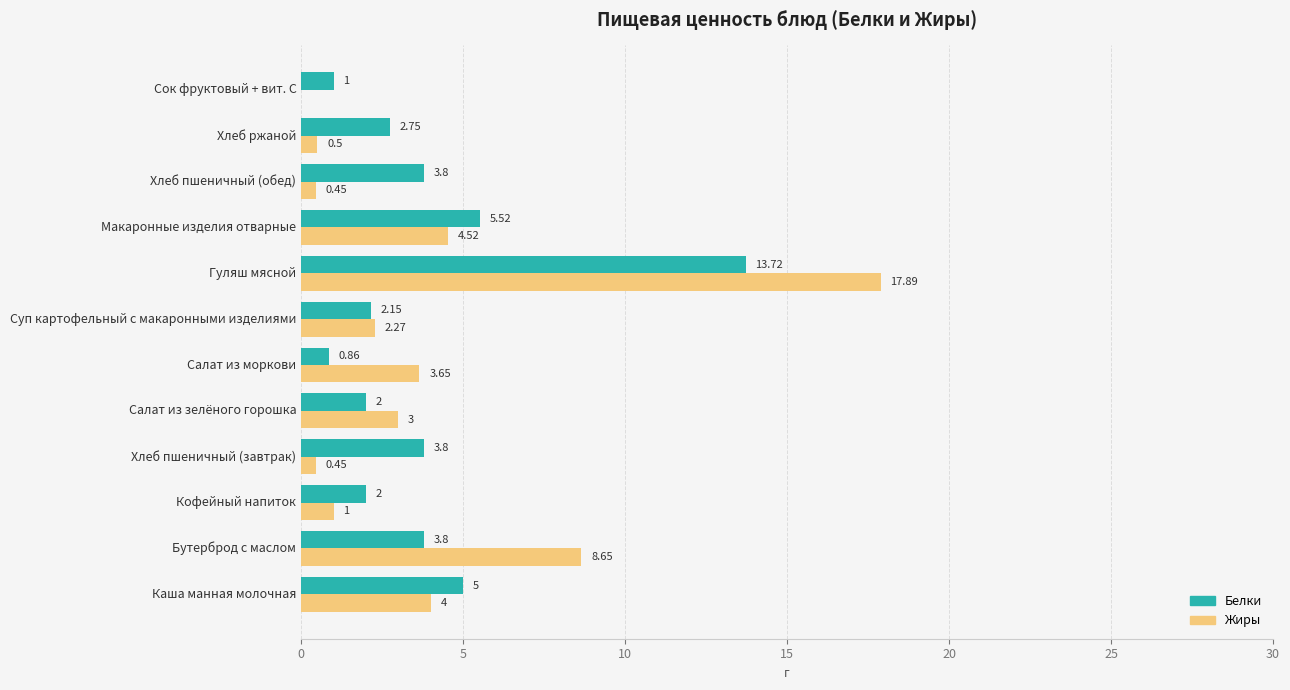

What is the sum of all Белки values?

46.4